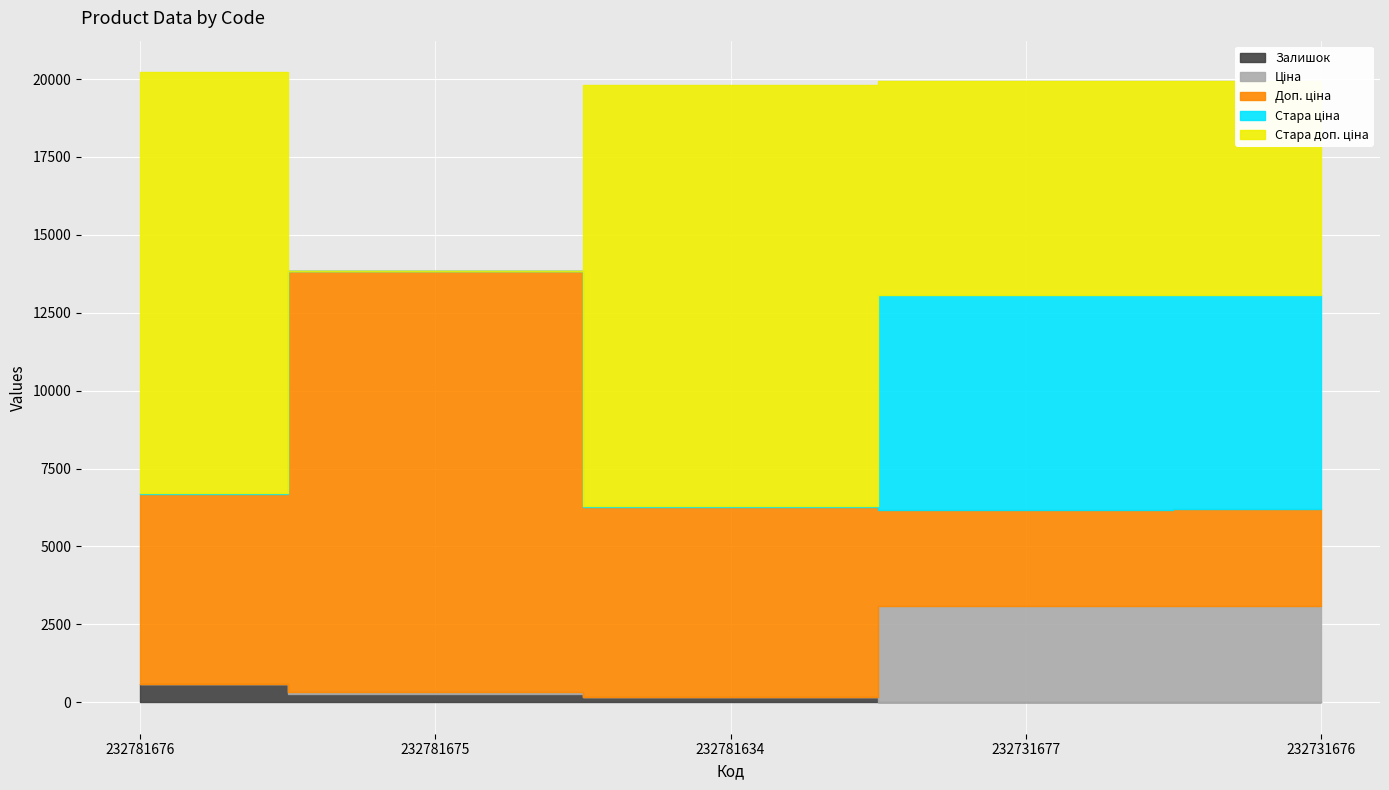

At which category does Залишок reach its first local valley?

232731677